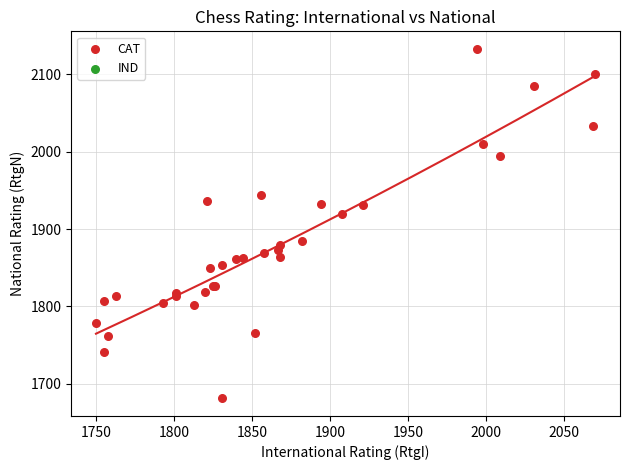

What Y value in the scatter plot is closest to 1907?

1920